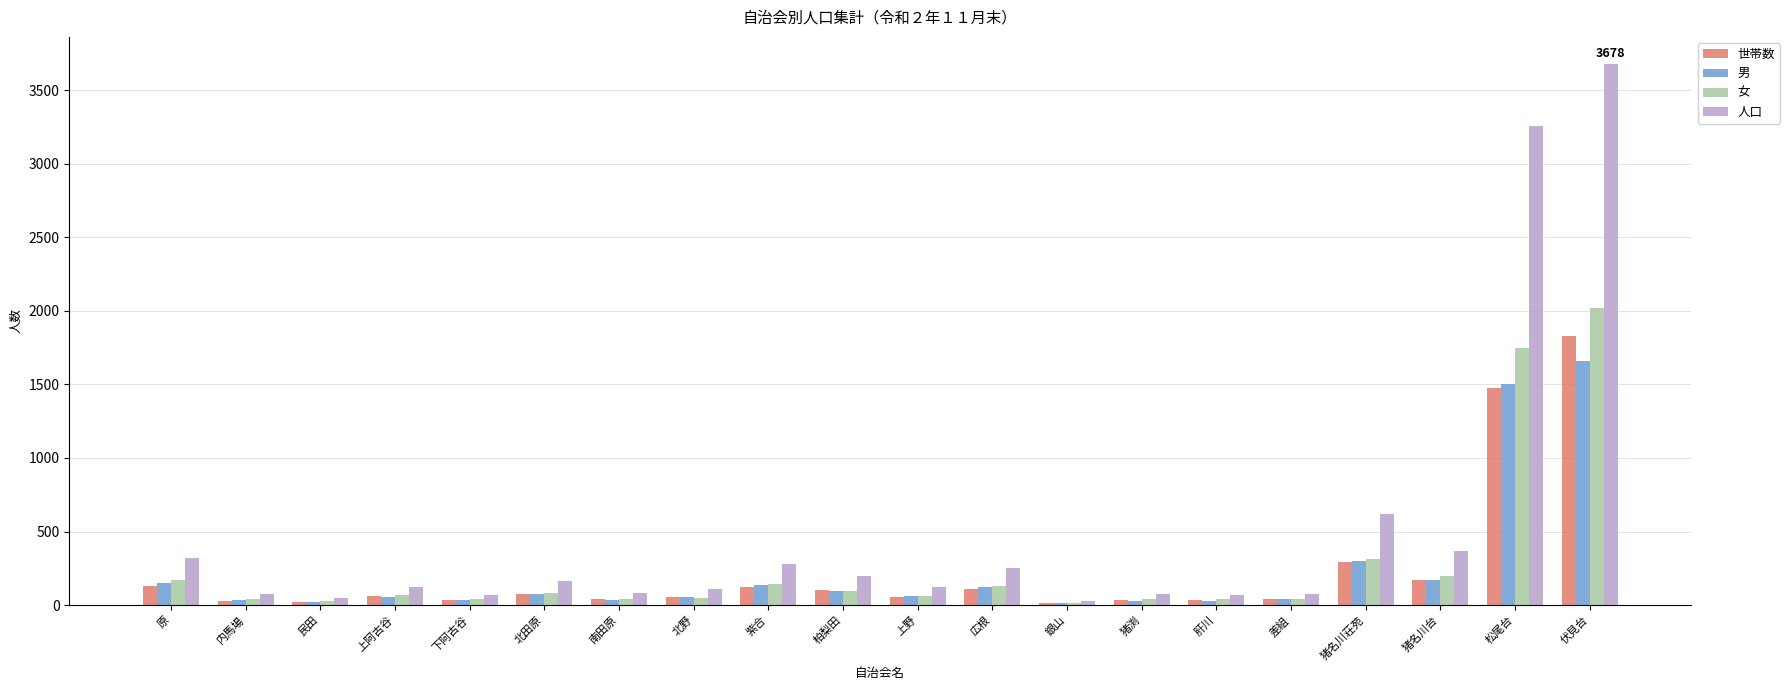

The value of 世帯数 at 猪名川荘苑 is 158. True or false?

False